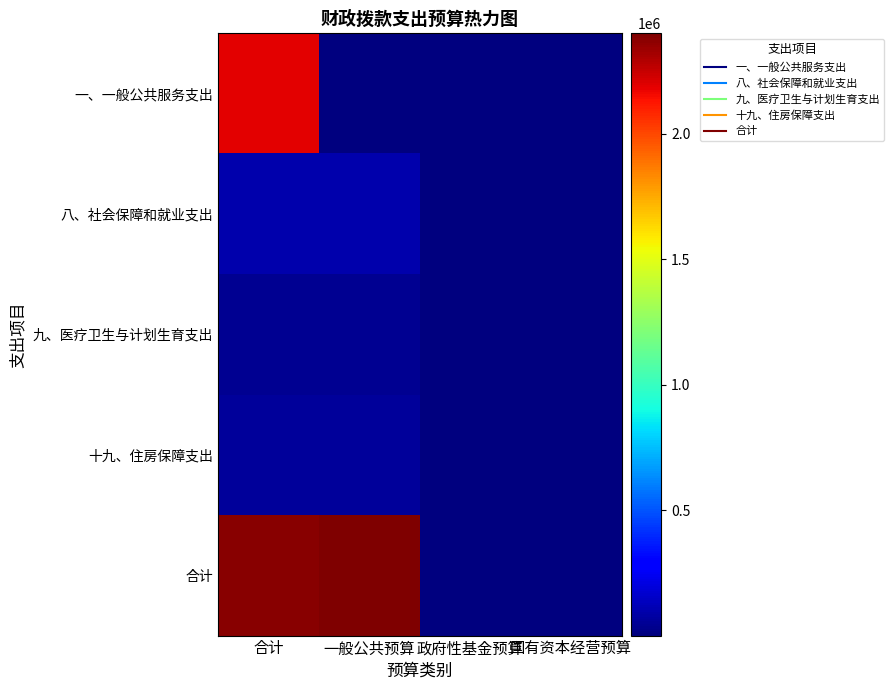

Reading left to right, what are all the values shown in this chart?

一、一般公共服务支出: 合计=2191352.1	一般公共预算=0.0	政府性基金预算=0.0	国有资本经营预算=0.0
八、社会保障和就业支出: 合计=95278.3	一般公共预算=95278.2	政府性基金预算=0.0	国有资本经营预算=0.0
九、医疗卫生与计划生育支出: 合计=38829.3	一般公共预算=39030.9	政府性基金预算=0.0	国有资本经营预算=0.0
十九、住房保障支出: 合计=58898.0	一般公共预算=57144.8	政府性基金预算=0.0	国有资本经营预算=0.0
合计: 合计=2375444.7	一般公共预算=2401243.2	政府性基金预算=0.0	国有资本经营预算=0.0